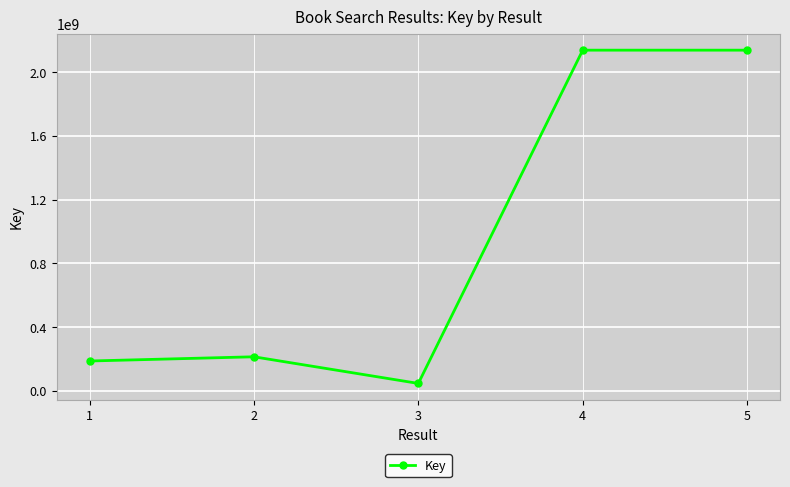

Where is the first local maximum?

2